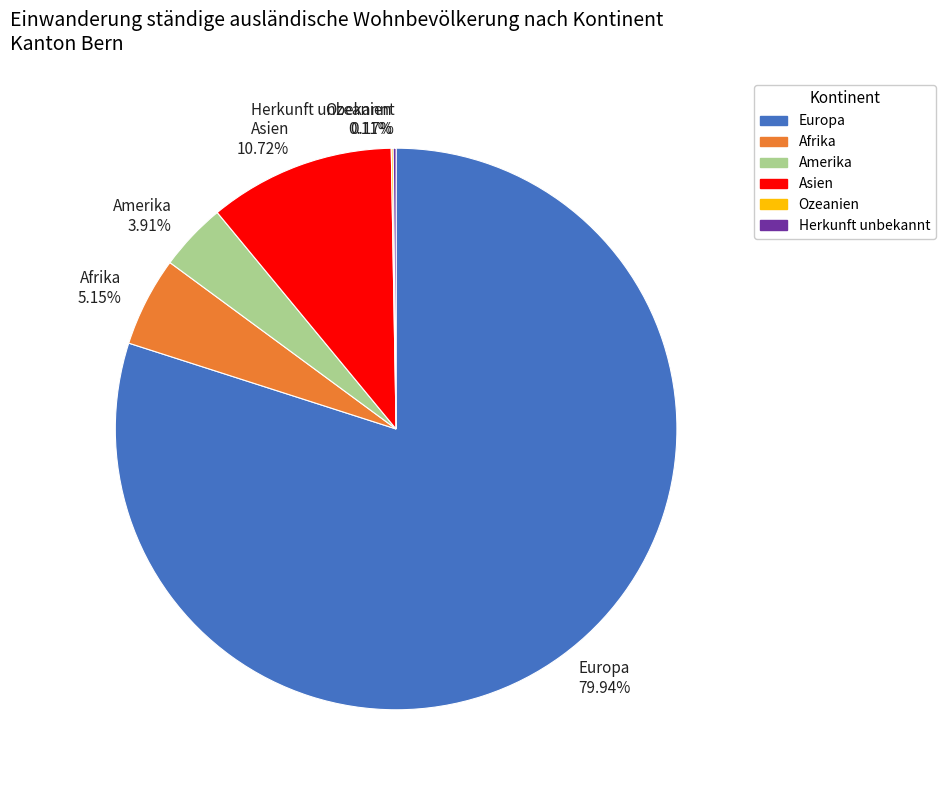

Which category has the biggest portion of the pie?

Europa